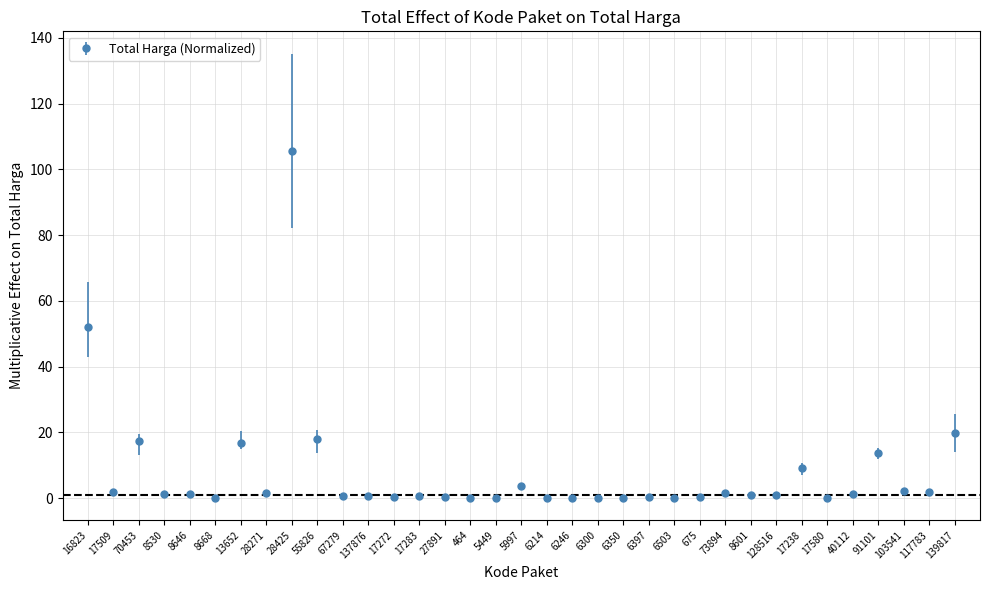

What is the sum of all values?

274.3